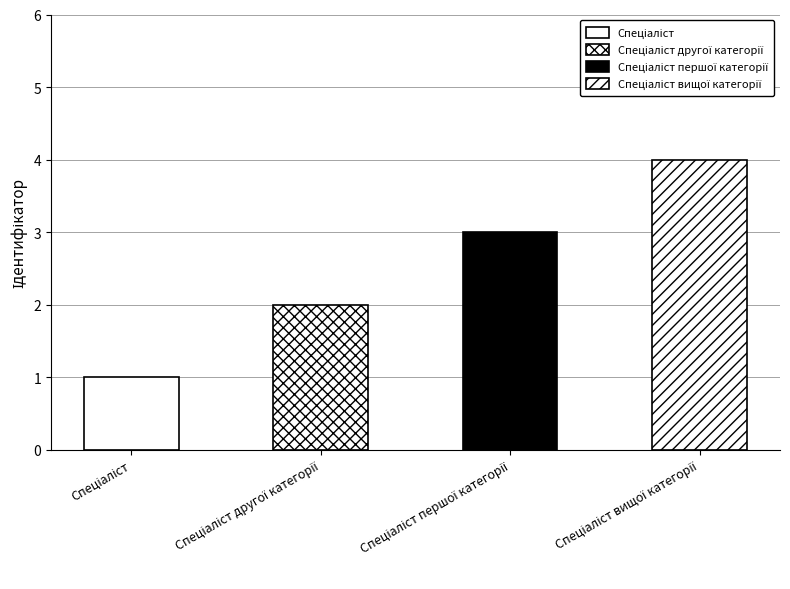

What is the value of the 1st bar from the left?

1